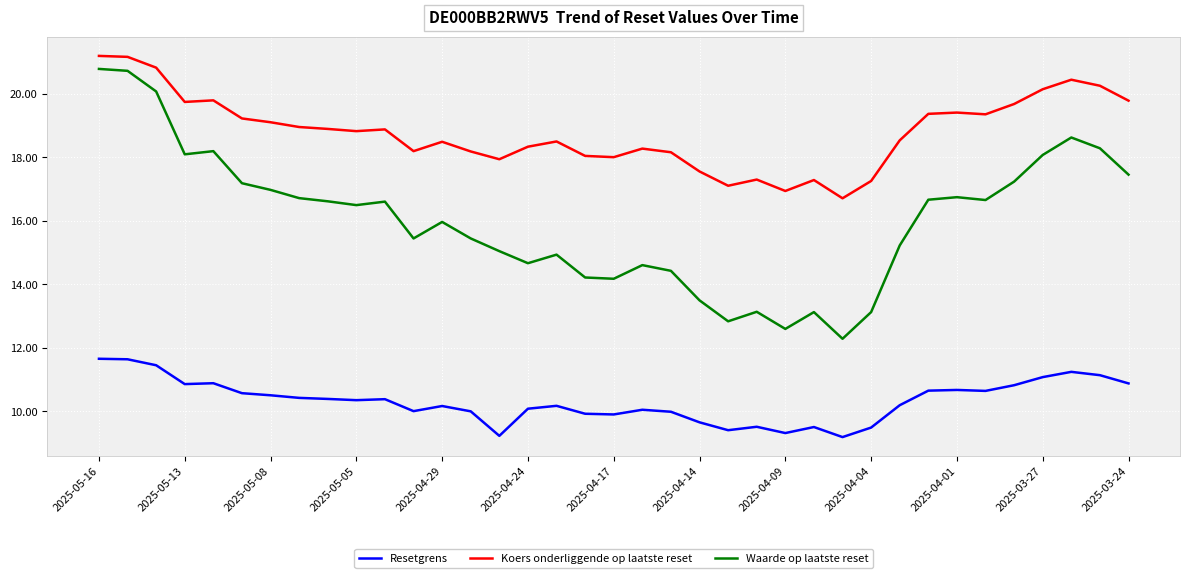

List the series in order of their overall mean, highest first.

Koers onderliggende op laatste reset, Waarde op laatste reset, Resetgrens